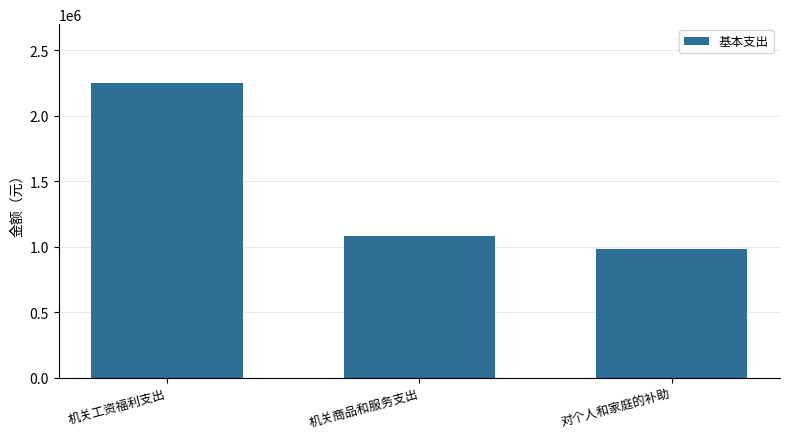

Rank the categories by value from highest to lowest.

机关工资福利支出, 机关商品和服务支出, 对个人和家庭的补助